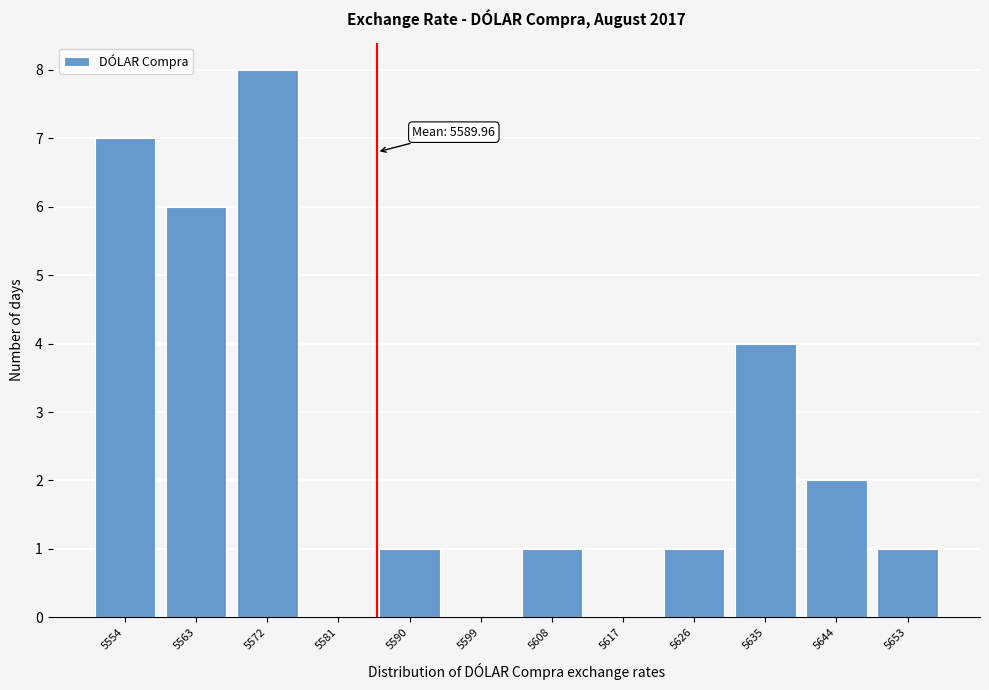

Reading left to right, transcribe all the data shown in this chart.

5554=7	5563=6	5572=8	5581=0	5590=1	5599=0	5608=1	5617=0	5626=1	5635=4	5644=2	5653=1